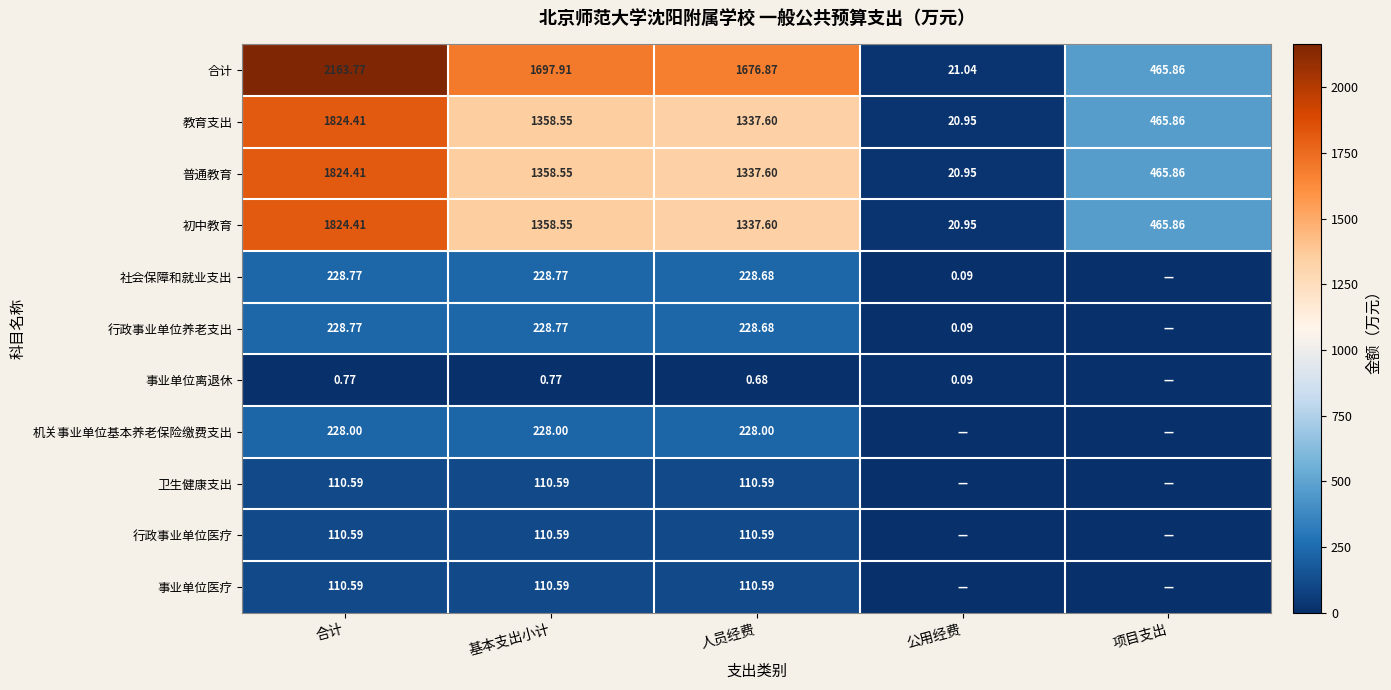

Is the value of 事业单位离退休 at 合计 greater than the value of 普通教育 at 项目支出?

No